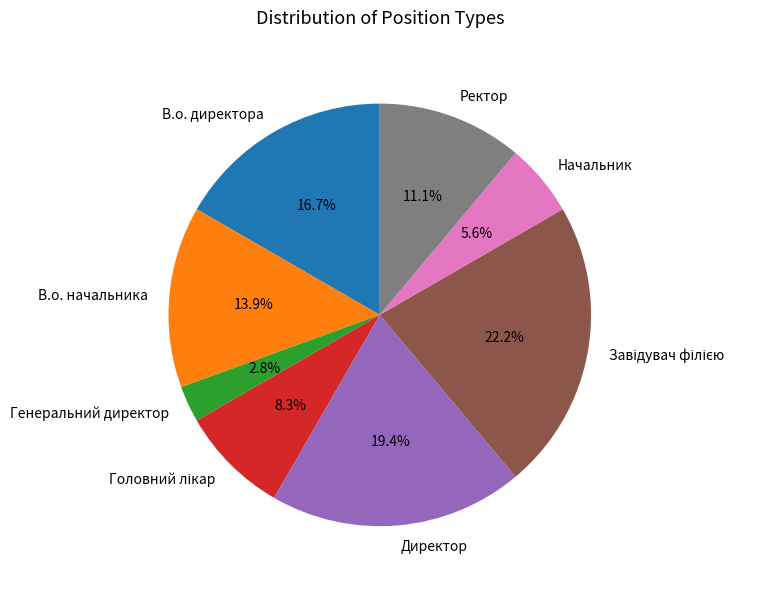

Which category has the smallest portion of the pie?

Генеральний директор